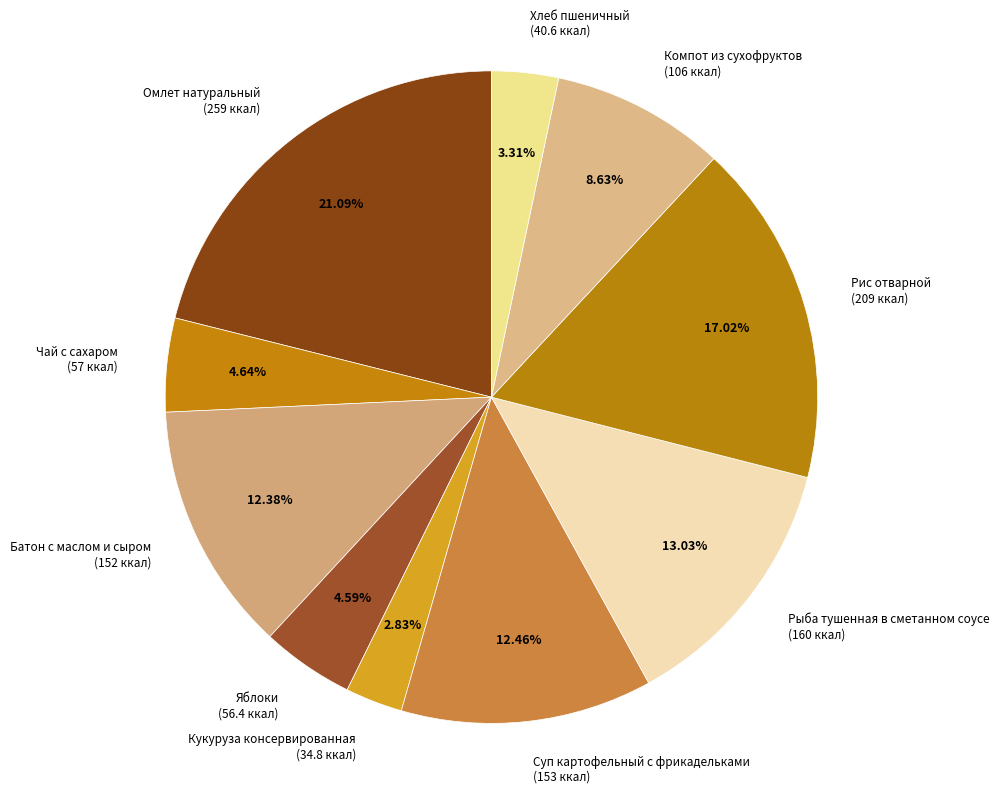

To the nearest percent, what portion does Рис отварной represent?

17%